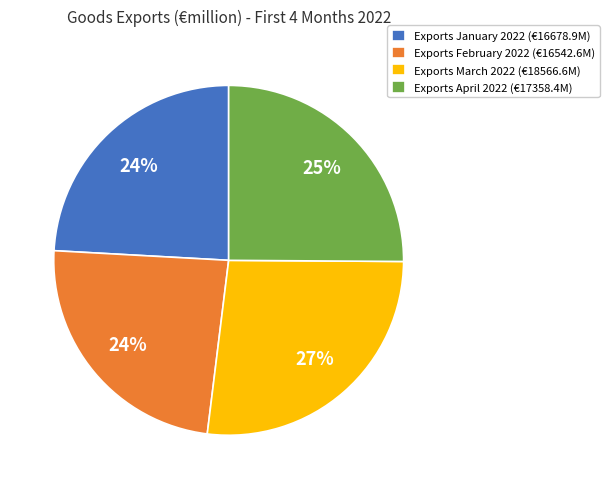

What is the largest slice in the pie chart?

Exports March 2022 (€18566.6M)